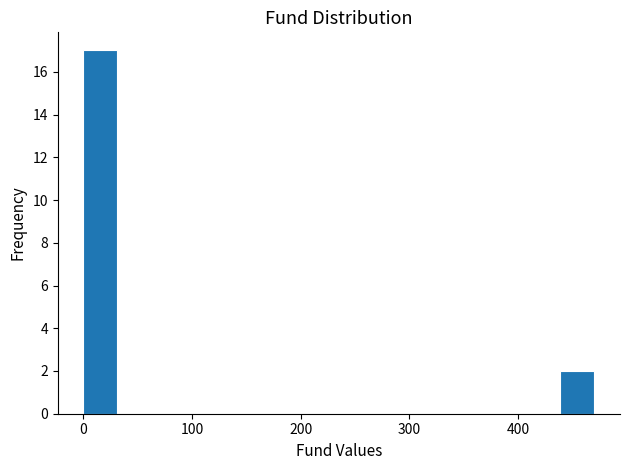

Read against the x-axis, roughly where is the centre of the tallest bar?

20